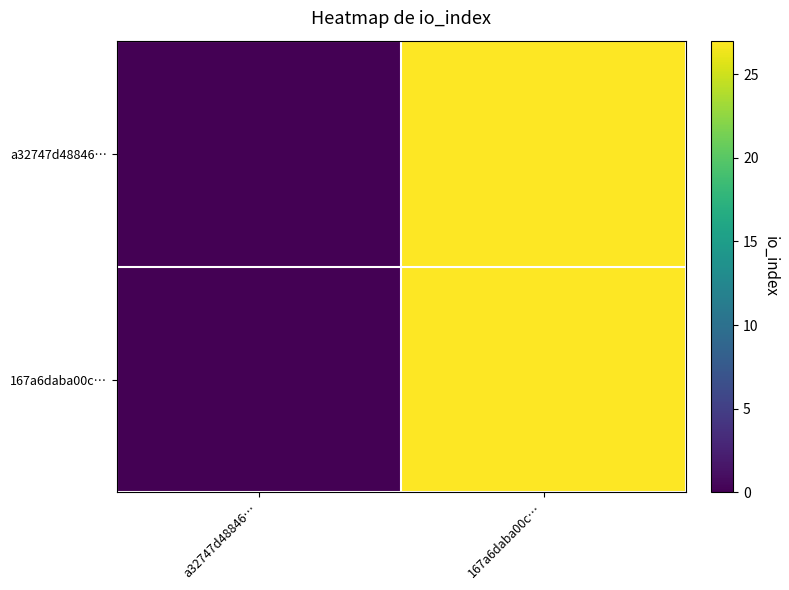

What is the maximum value shown in the chart?

27